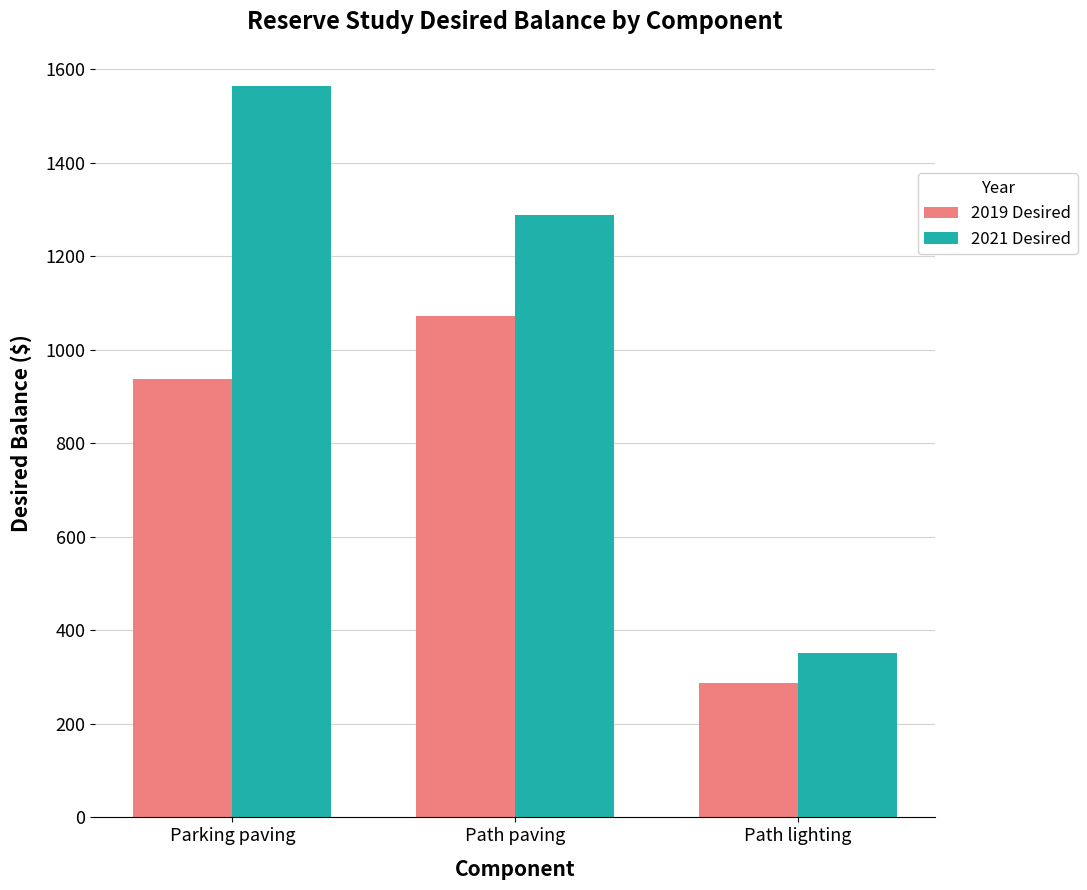

At Path lighting, list the series in order from smallest to largest.

2019 Desired, 2021 Desired